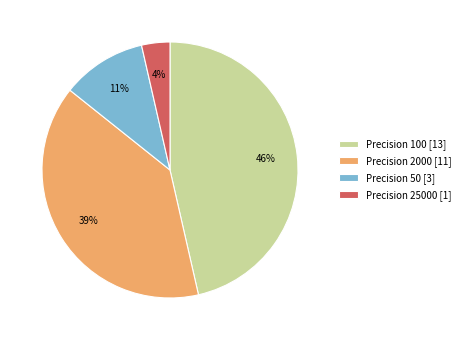

What percentage is the Precision 50 [3] slice, to the nearest percent?

11%